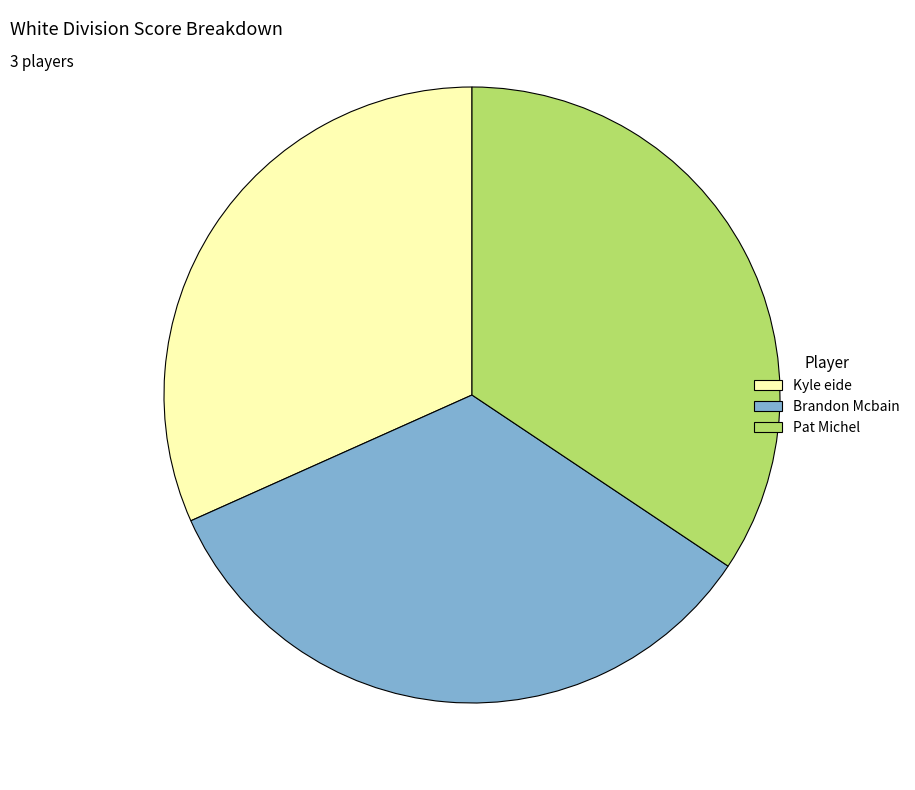

The Brandon Mcbain slice represents 34% of the pie. True or false?

True